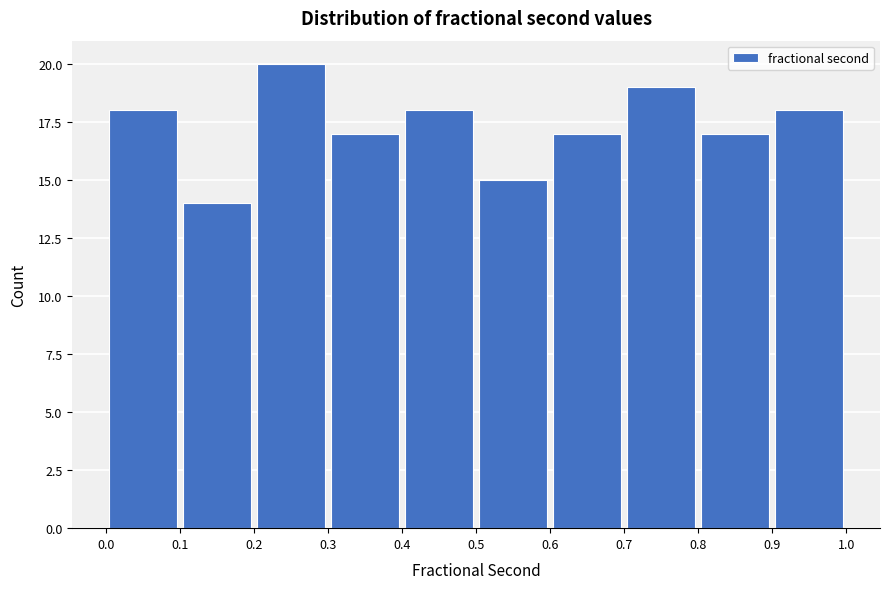

Which range on the x-axis has the tallest bar?

0.2 to 0.3